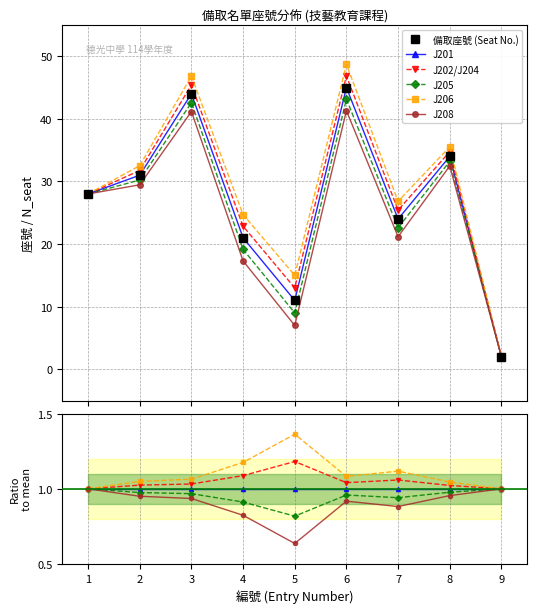

True or false: J201 and 備取座號 (Seat No.) intersect in this chart.

False